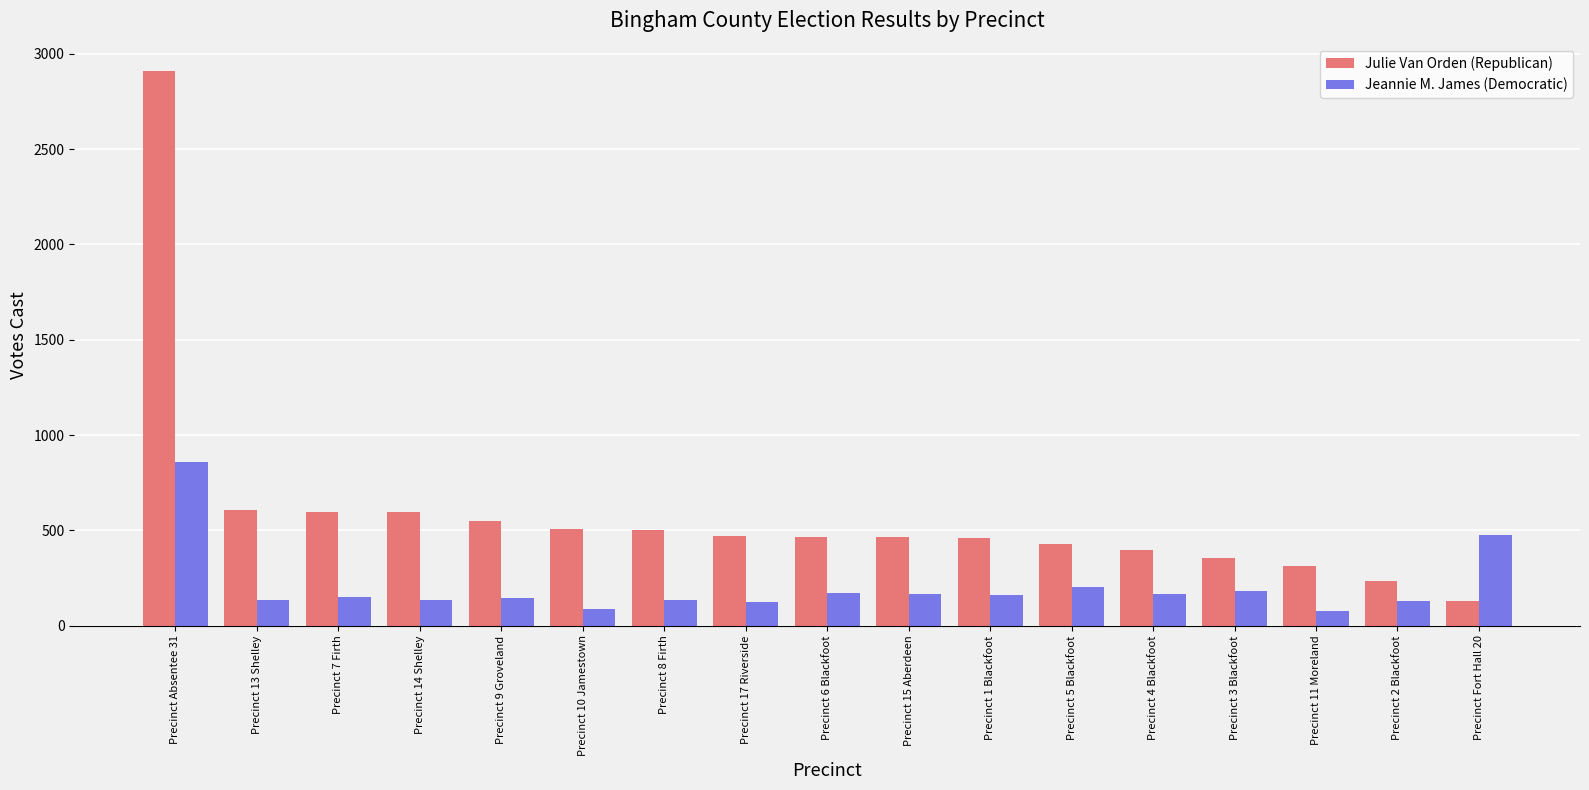

What is the average value of the Jeannie M. James (Democratic) series?

206